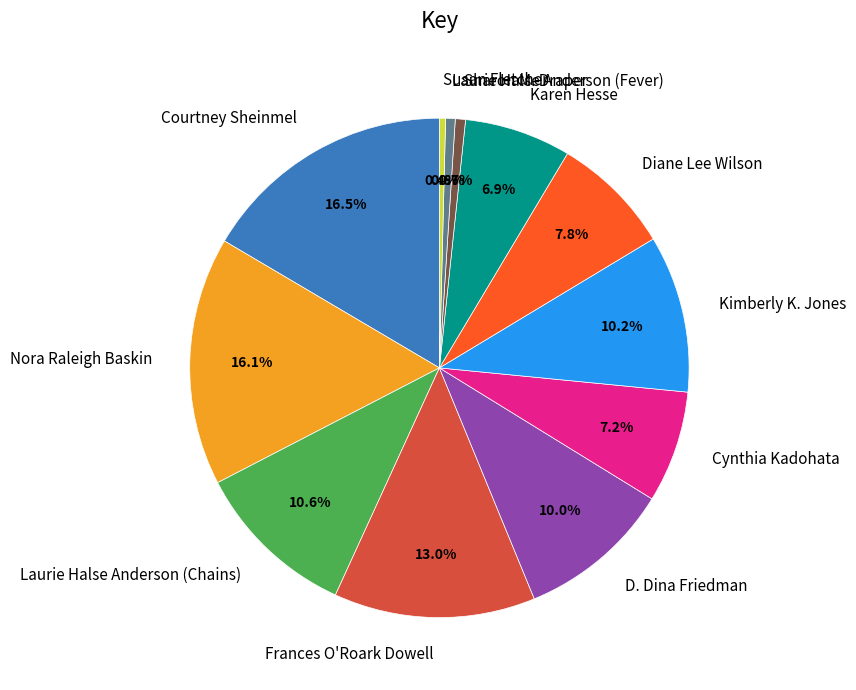

How many slices are in this pie chart?

12